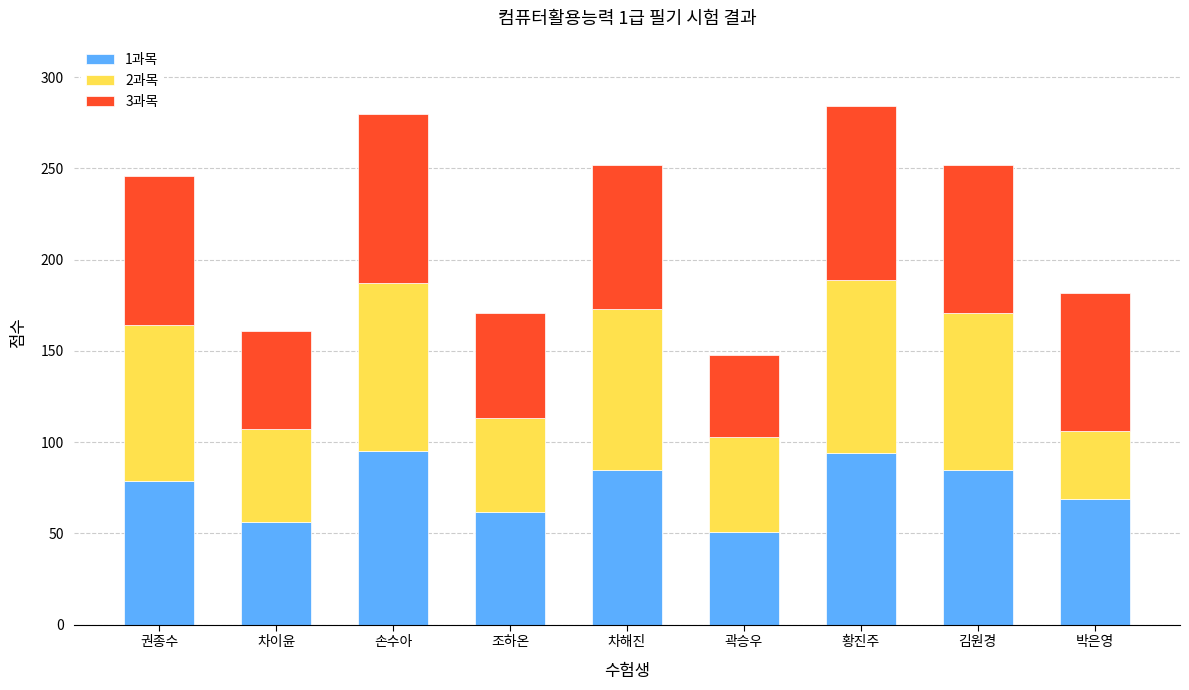

The 1과목 series shows 124 at 손수아. True or false?

False